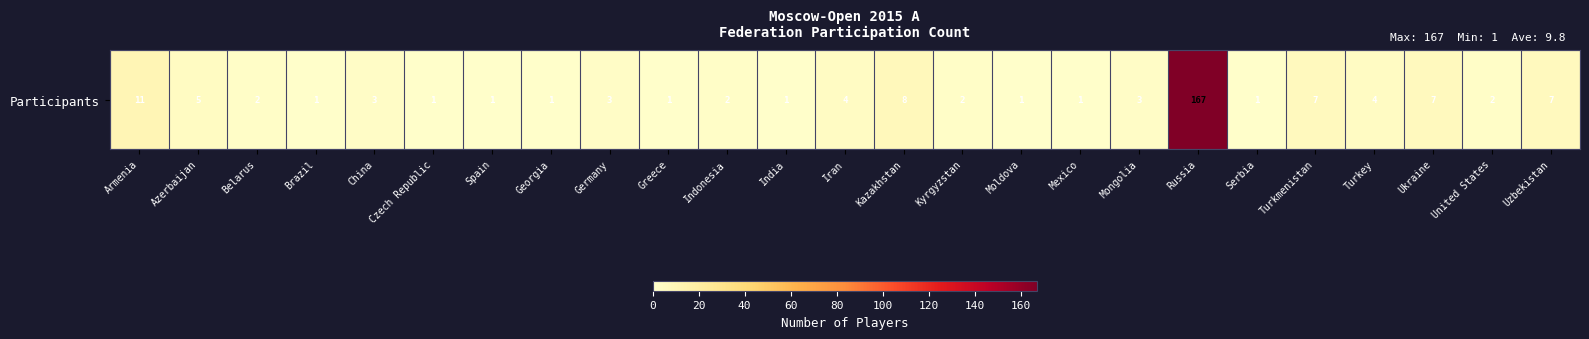

Approximately how many times larger is the value at Russia compared to Azerbaijan?

33.4